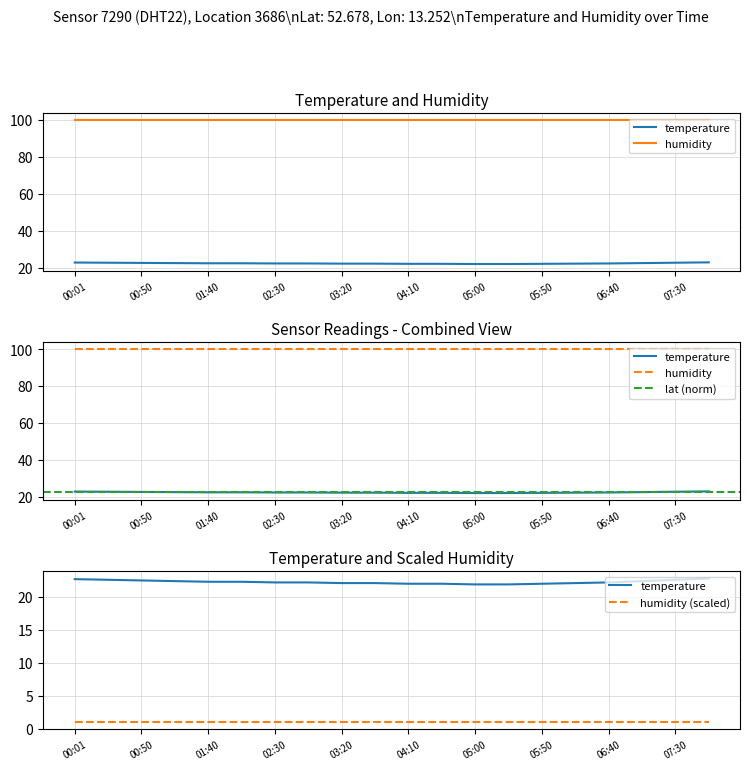

Does the chart display data point markers on the line(s)?

No